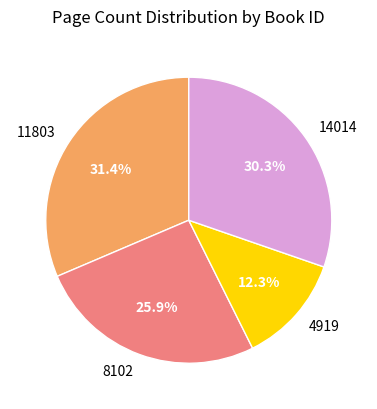

To the nearest percent, what is the difference between the largest and smallest slice percentages?

19%